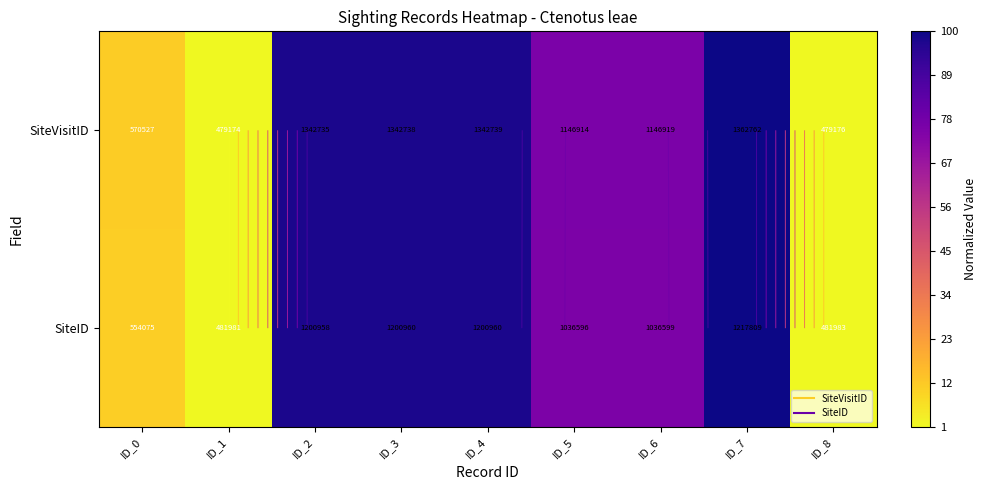

What value does the SiteID series have at ID_7?

100.0